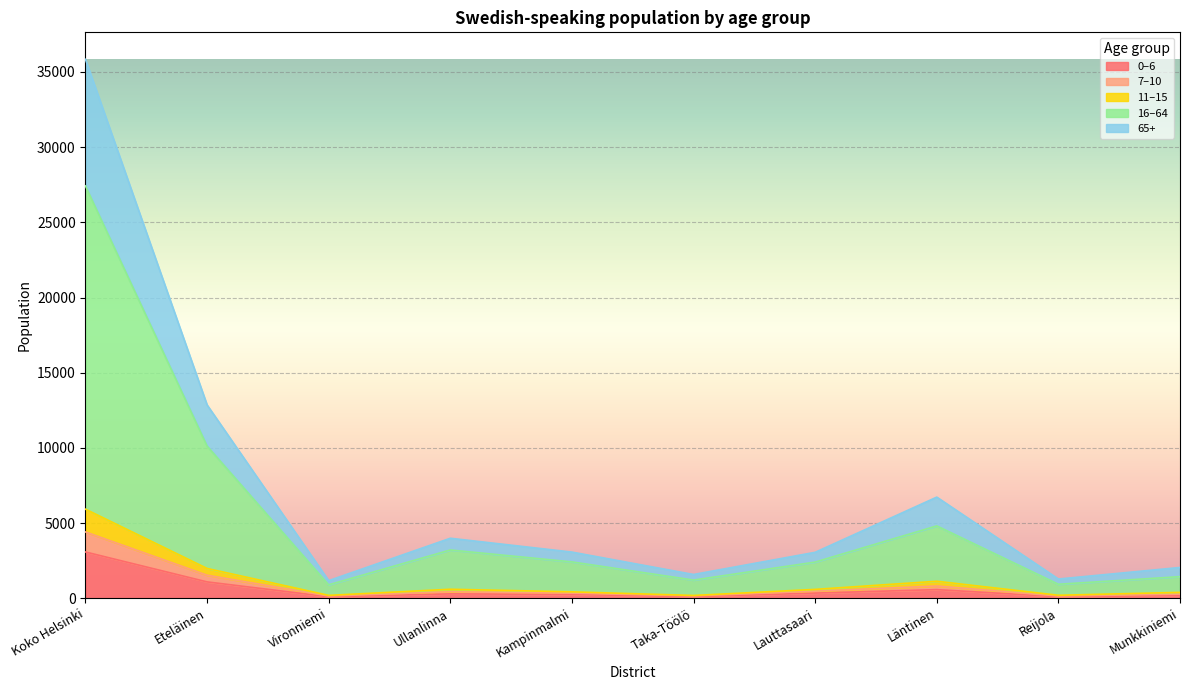

At which category is the sum across all series the highest?

Koko Helsinki